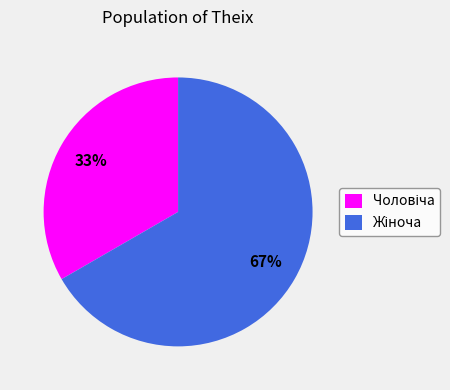

To the nearest percent, what is the average slice percentage?

50%